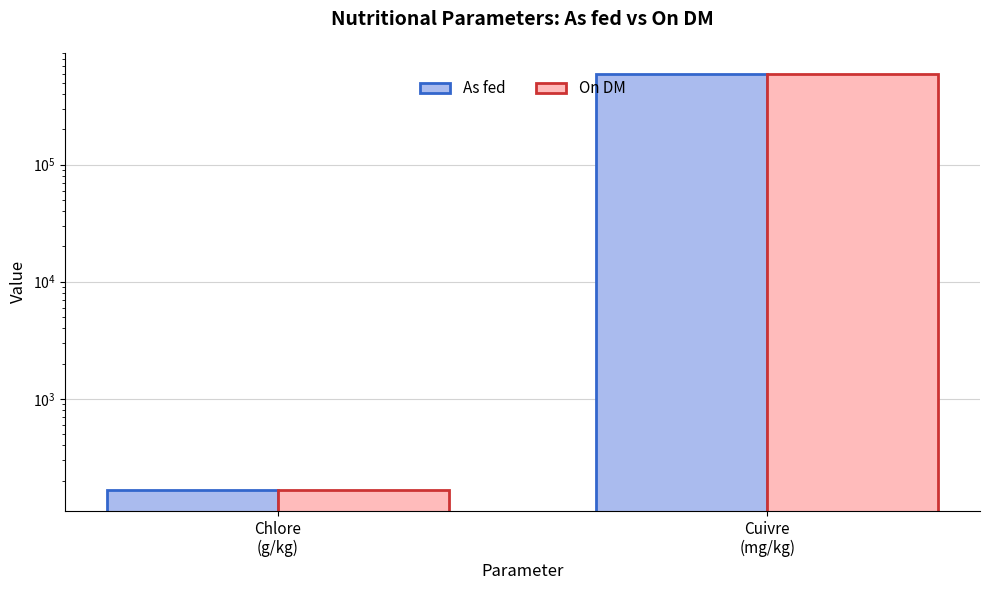

How many groups of bars are there?

2